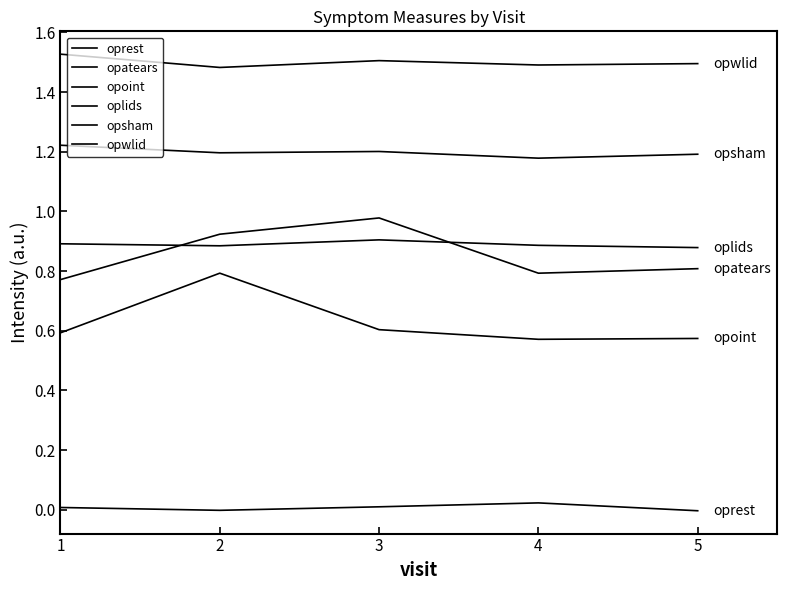

How many lines are shown in the chart?

6